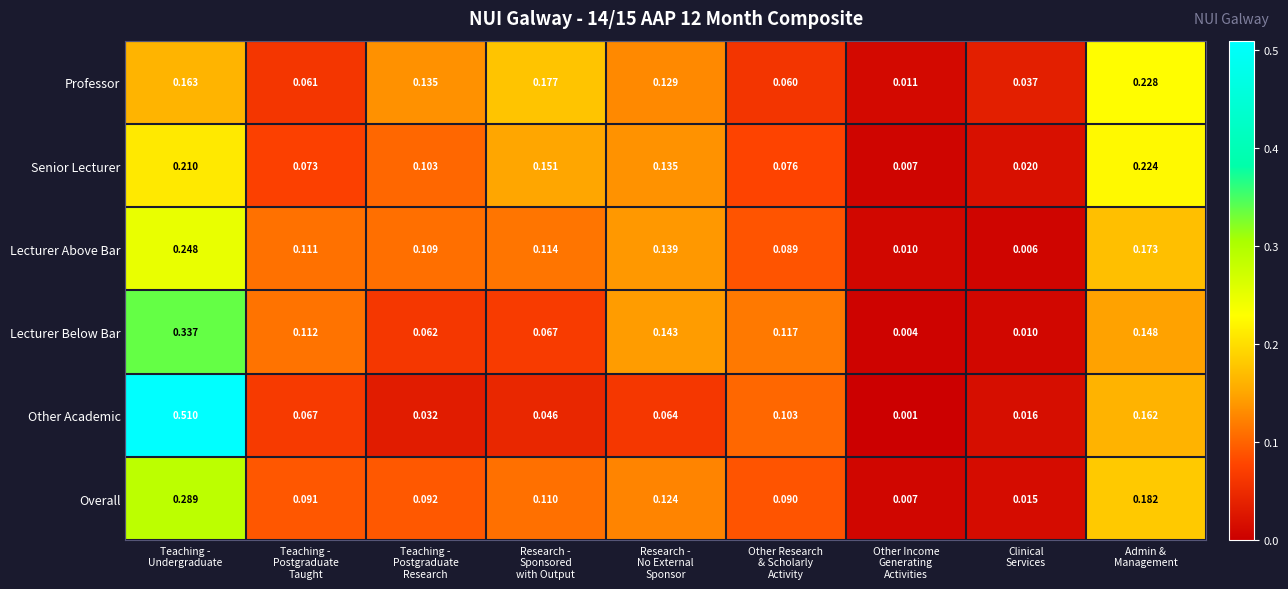

Which series has the widest spread of values?

Other Academic